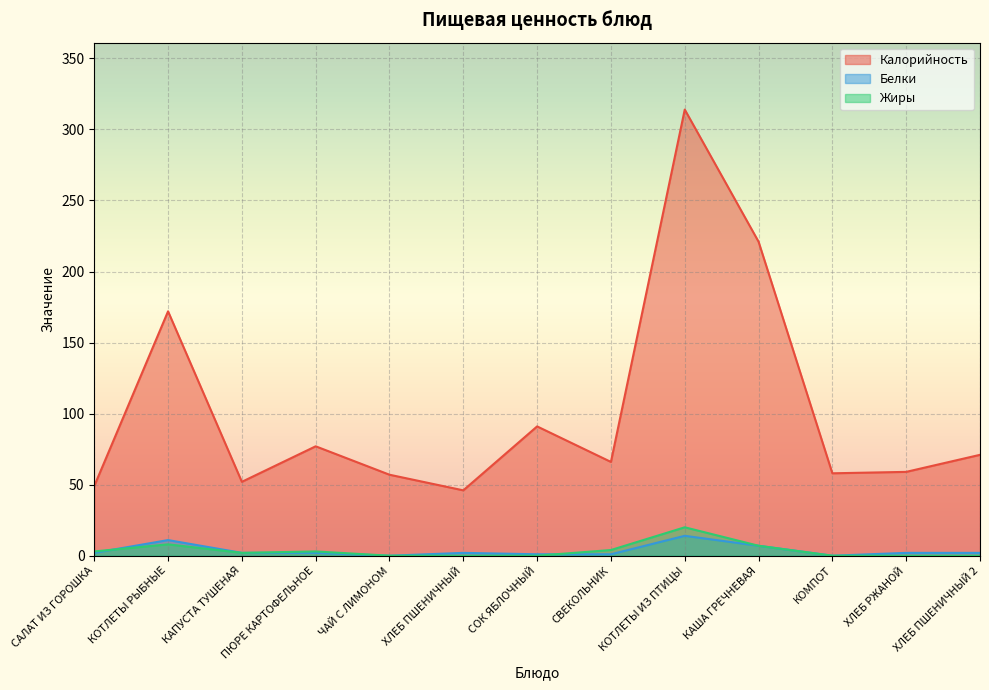

At how many categories does at least one series exceed 94?

3